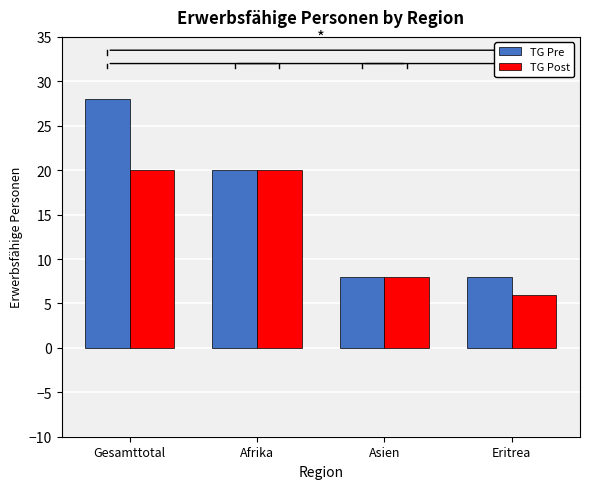

Reading right to left, extract all data points from this chart.

TG Pre: Eritrea=8	Asien=8	Afrika=20	Gesamttotal=28
TG Post: Eritrea=6	Asien=8	Afrika=20	Gesamttotal=20